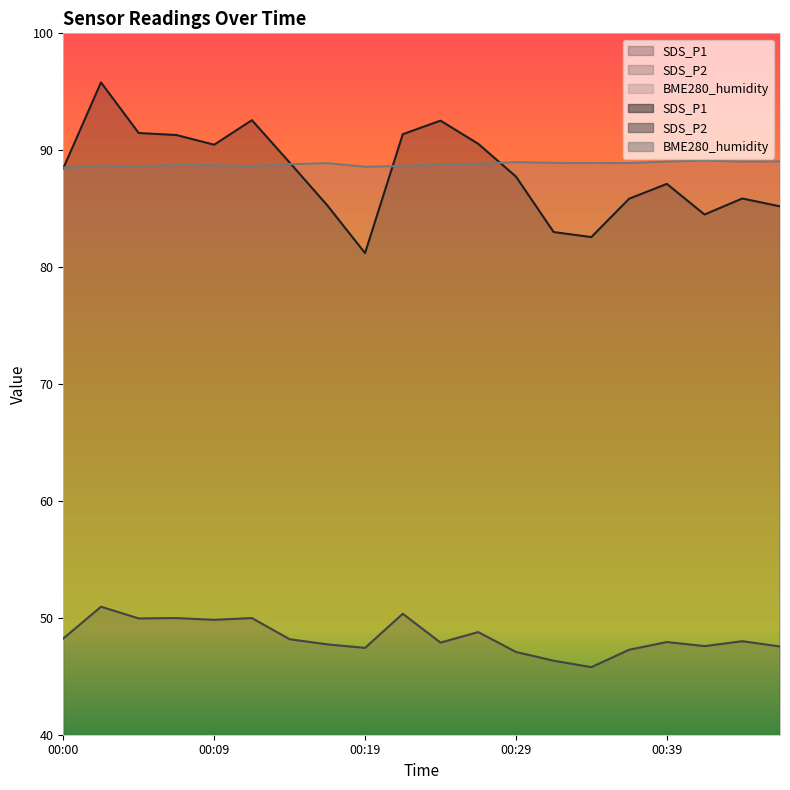

After their last crossing, which series has the higher values: BME280_humidity or SDS_P1?

BME280_humidity